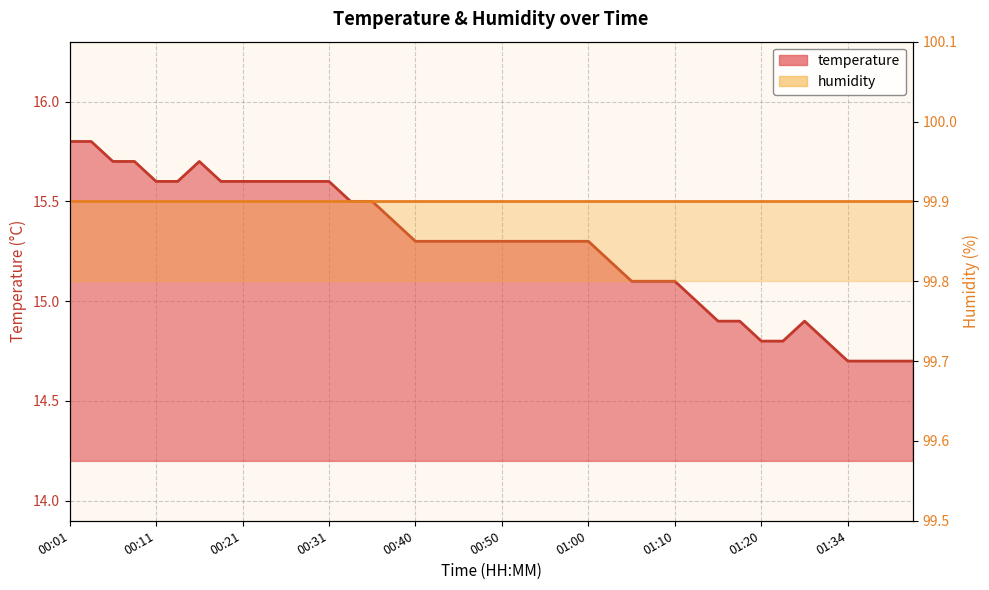

Reading left to right, list all the values displayed in this chart.

00:01=15.8	00:03=15.8	00:06=15.7	00:08=15.7	00:11=15.6	00:13=15.6	00:16=15.7	00:18=15.6	00:21=15.6	00:23=15.6	00:26=15.6	00:28=15.6	00:31=15.6	00:33=15.5	00:35=15.5	00:38=15.4	00:40=15.3	00:43=15.3	00:45=15.3	00:48=15.3	00:50=15.3	00:53=15.3	00:55=15.3	00:58=15.3	01:00=15.3	01:02=15.2	01:05=15.1	01:08=15.1	01:10=15.1	01:13=15.0	01:15=14.9	01:18=14.9	01:20=14.8	01:23=14.8	01:26=14.9	01:31=14.8	01:34=14.7	01:36=14.7	01:39=14.7	01:41=14.7